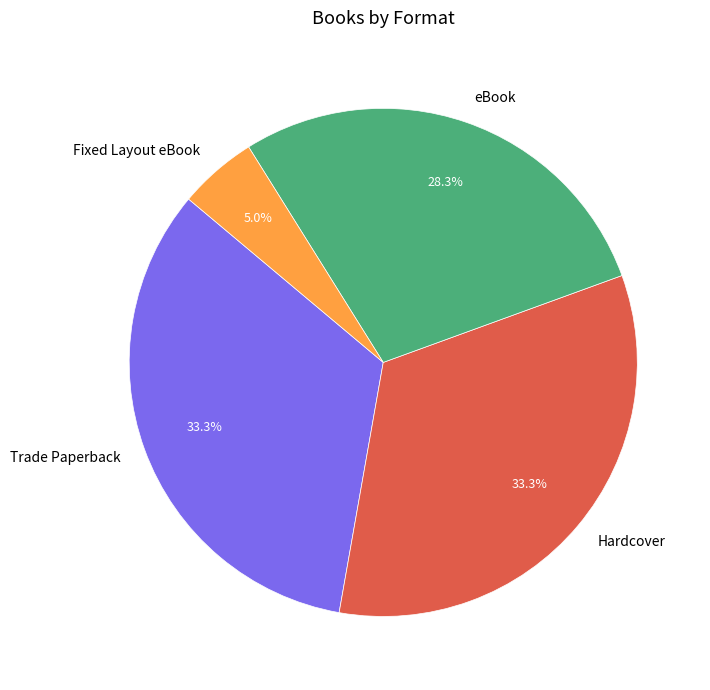

Is it true that Trade Paperback is 24% of the pie?

False